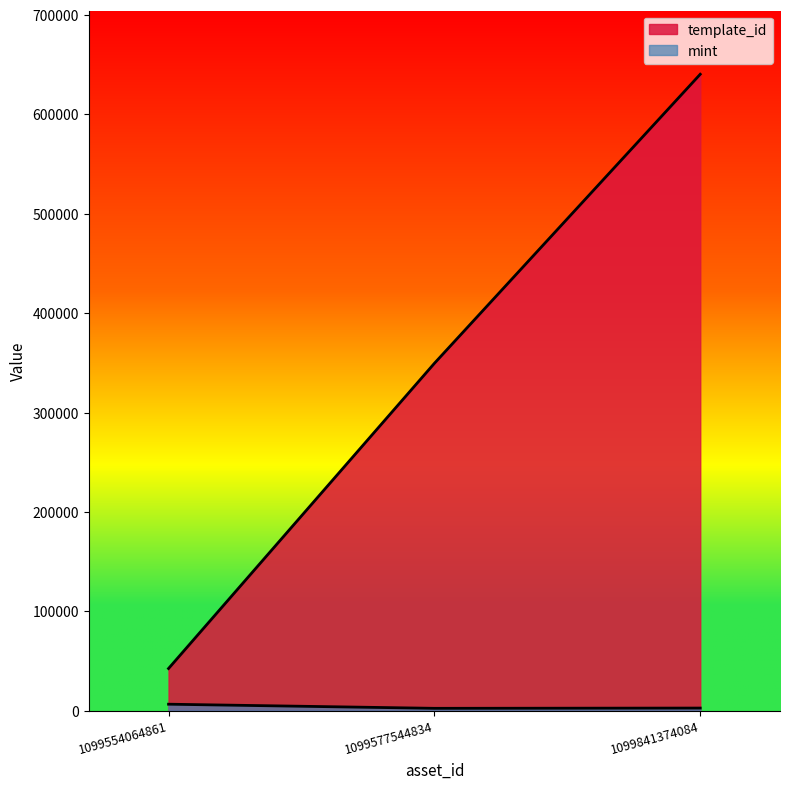

What is the average value of the template_id series?

344123